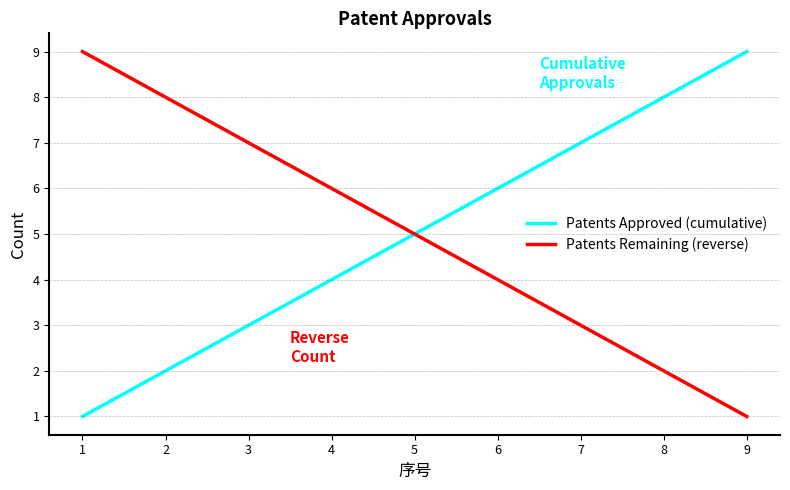

What is the maximum value shown in the chart?

9